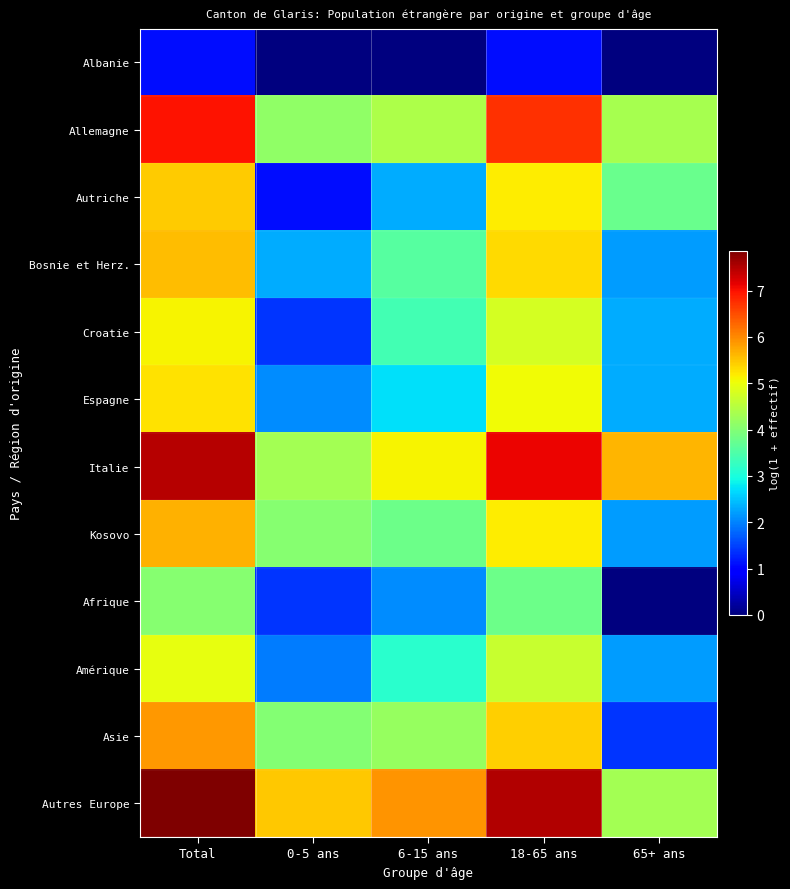

Which series has the largest total across all categories?

Autres Europe